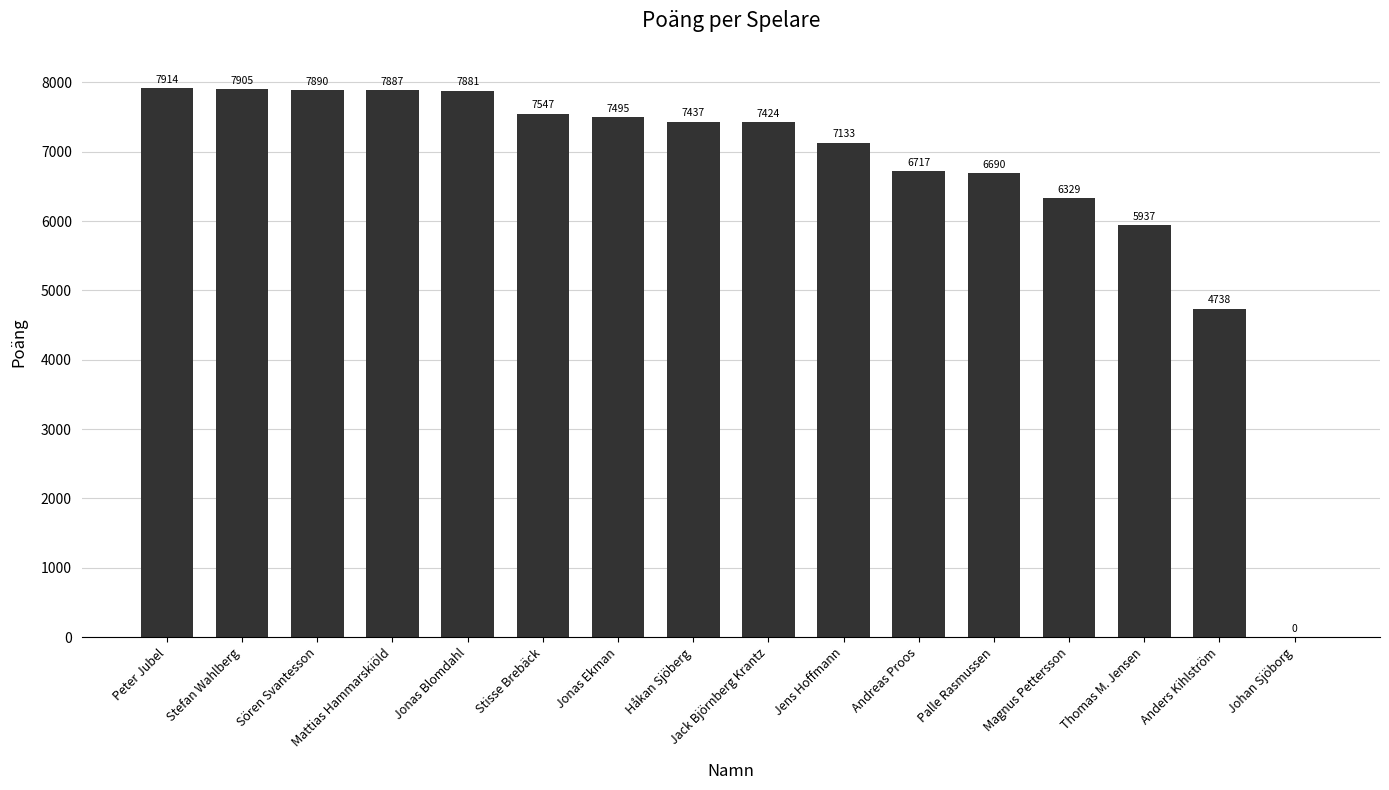

Which has a higher value, Jonas Ekman or Andreas Proos?

Jonas Ekman